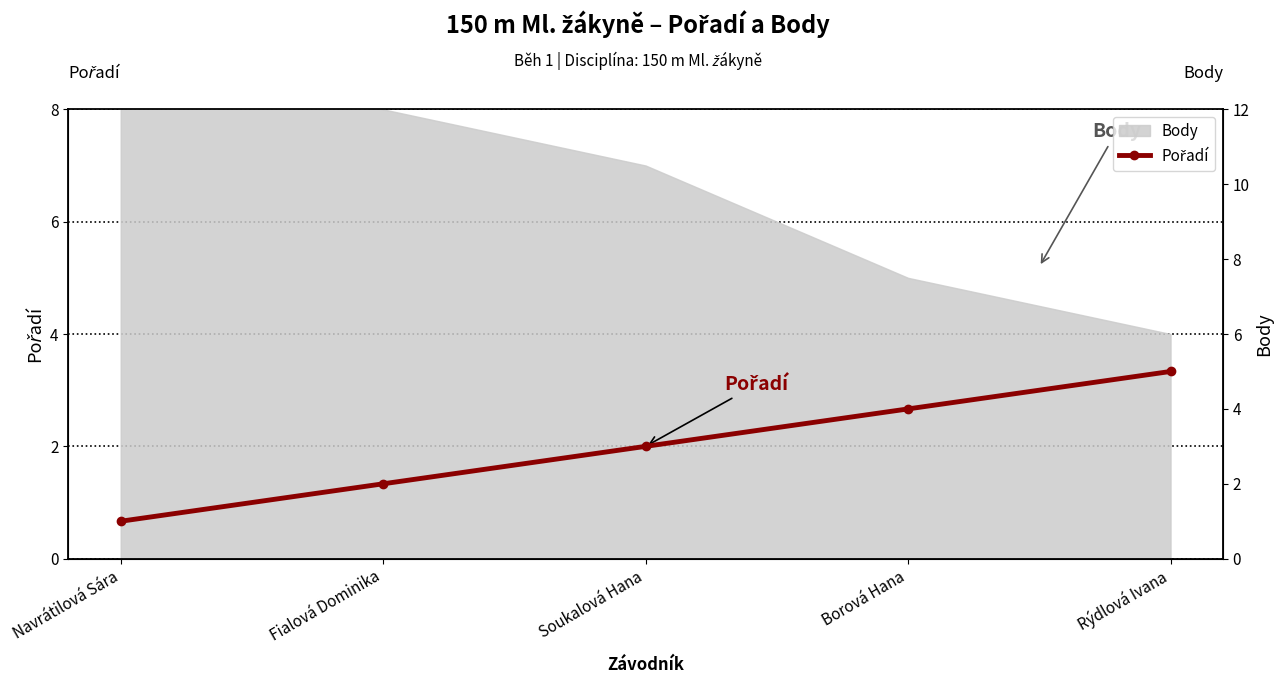

Where is the data nearest to the value 3?

Soukalová Hana